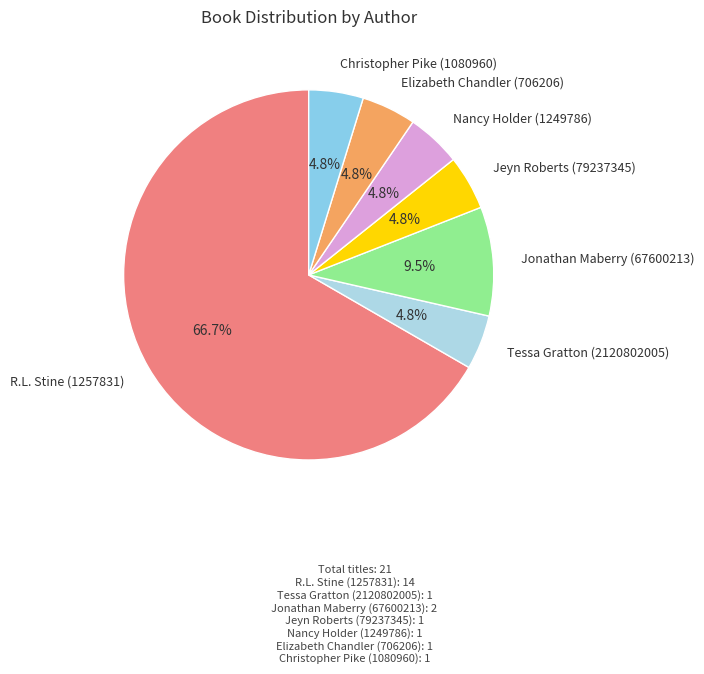

How many segments does this pie chart have?

7